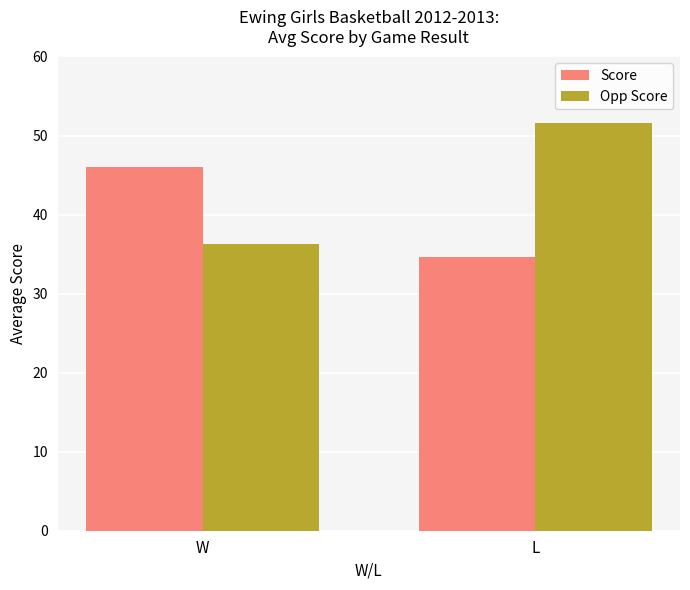

Reading right to left, what are all the values shown in this chart?

Score: L=34.7	W=46.0
Opp Score: L=51.6	W=36.2